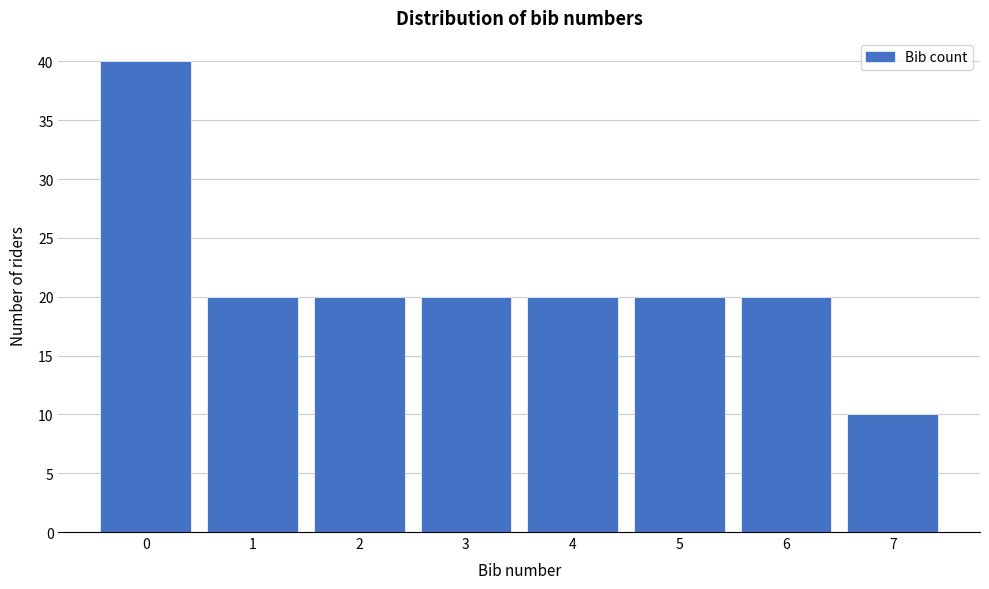

Over which range of the x-axis is the bar tallest?

-0.5 to 0.5